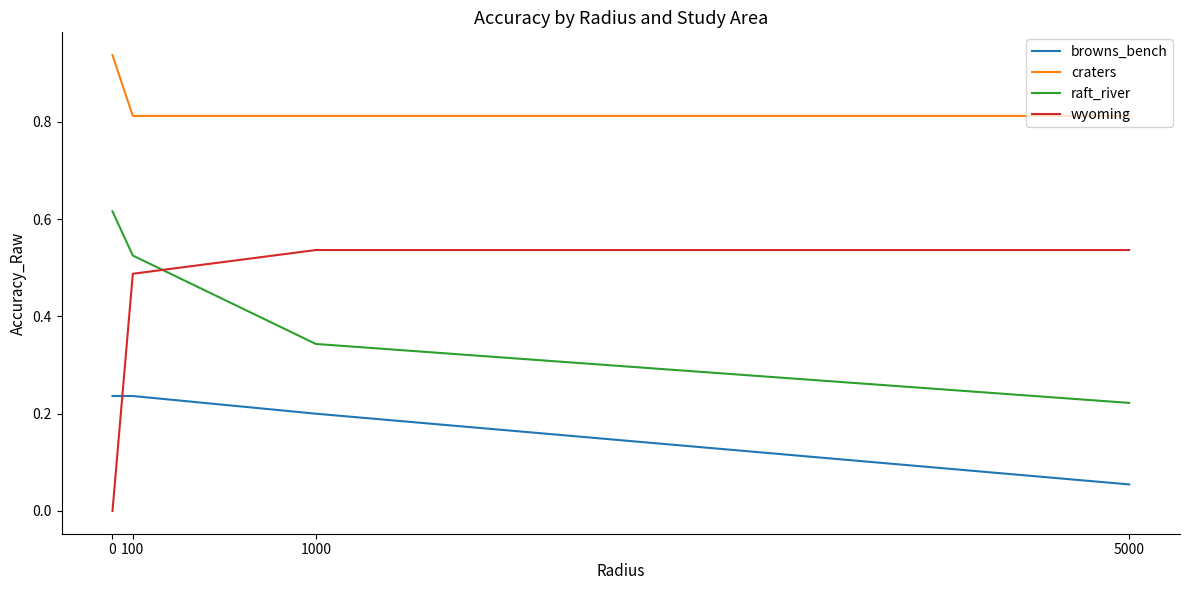

How many craters values are between 0 and 1?

4